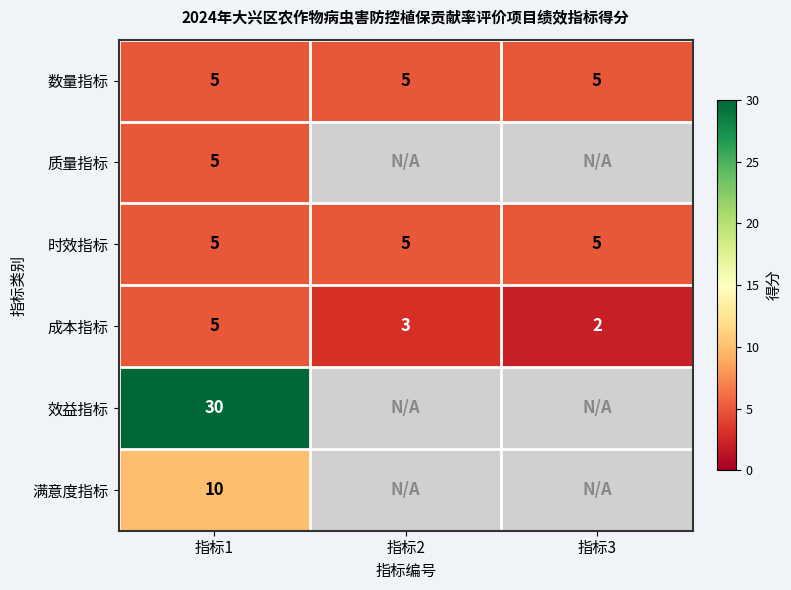

What is the total value across all series at 指标1?

60